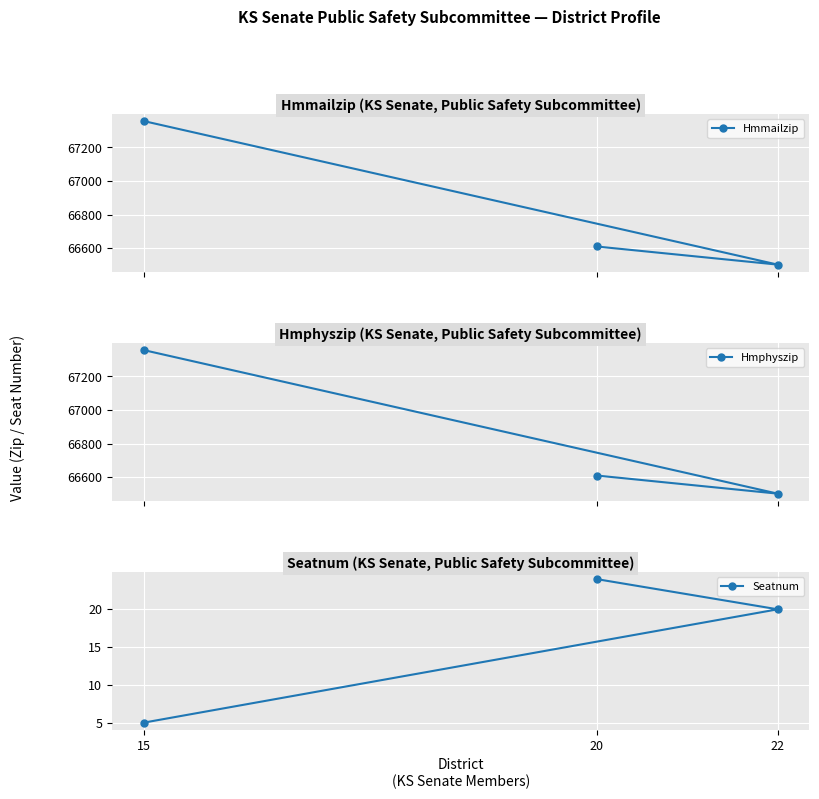

How many values in the Hmmailzip series are below 66610?

1